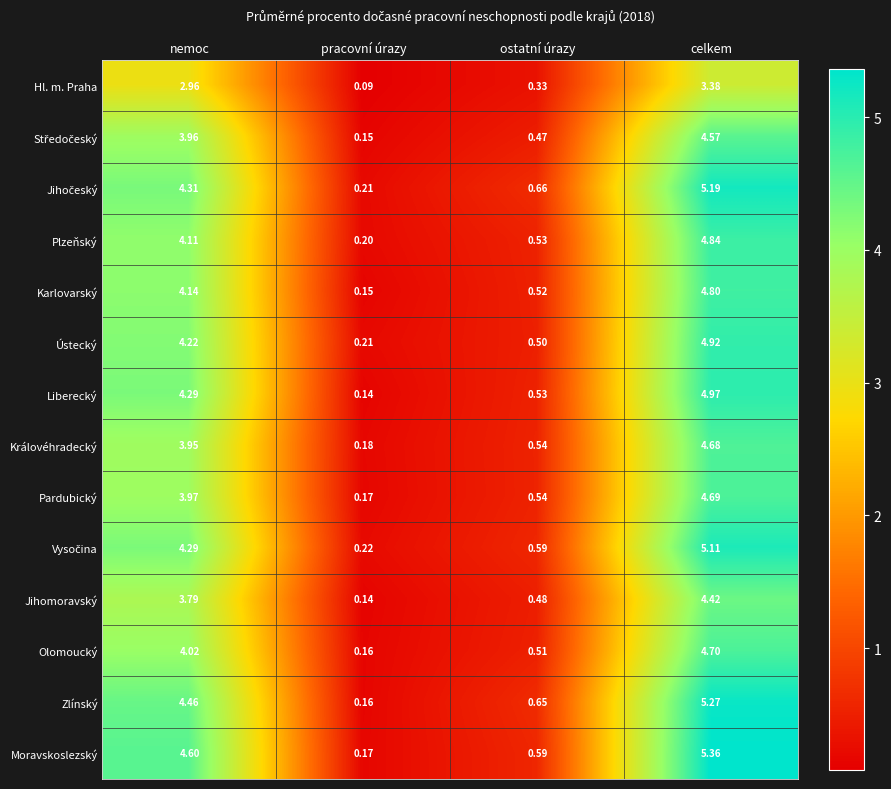

At which label does Zlínský first exceed 4?

nemoc